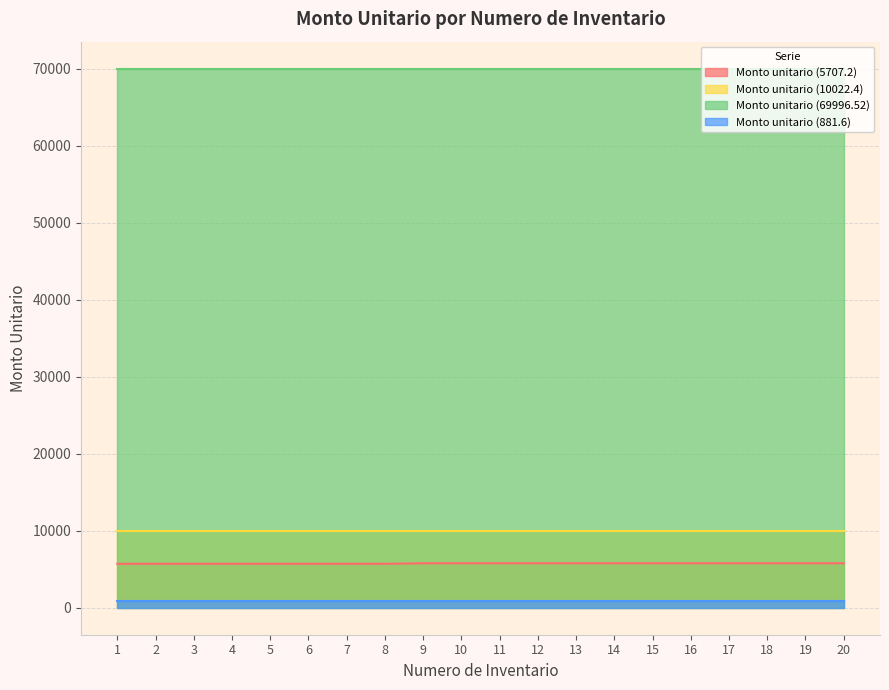

Count the number of categories in the chart.

20